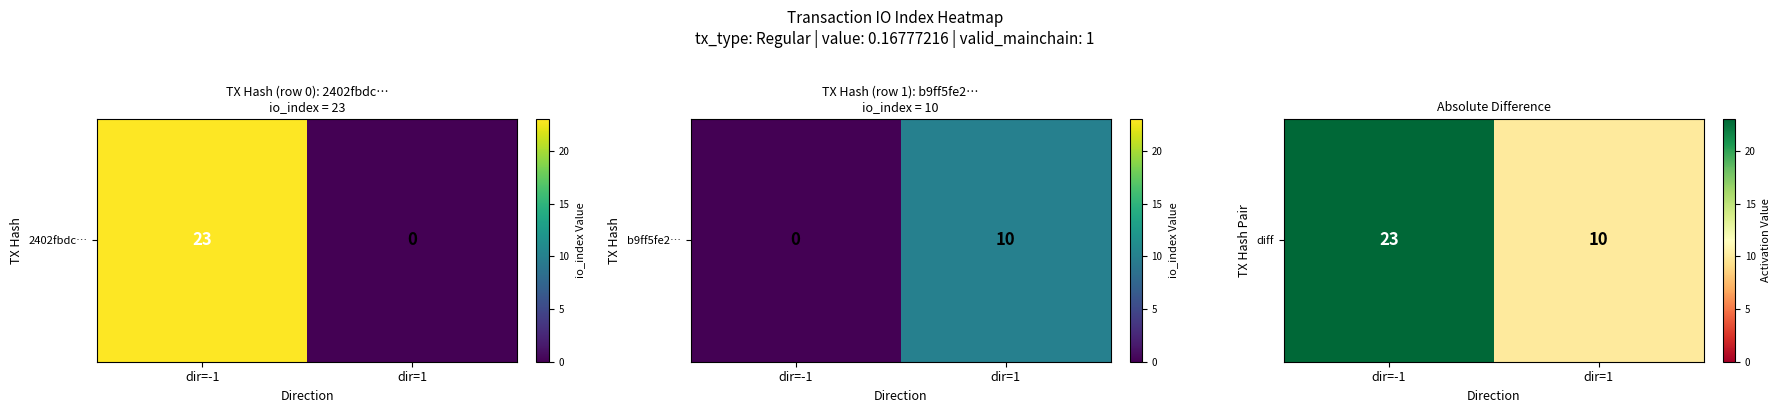

What is the sum of the values at dir=-1 and dir=1?

33